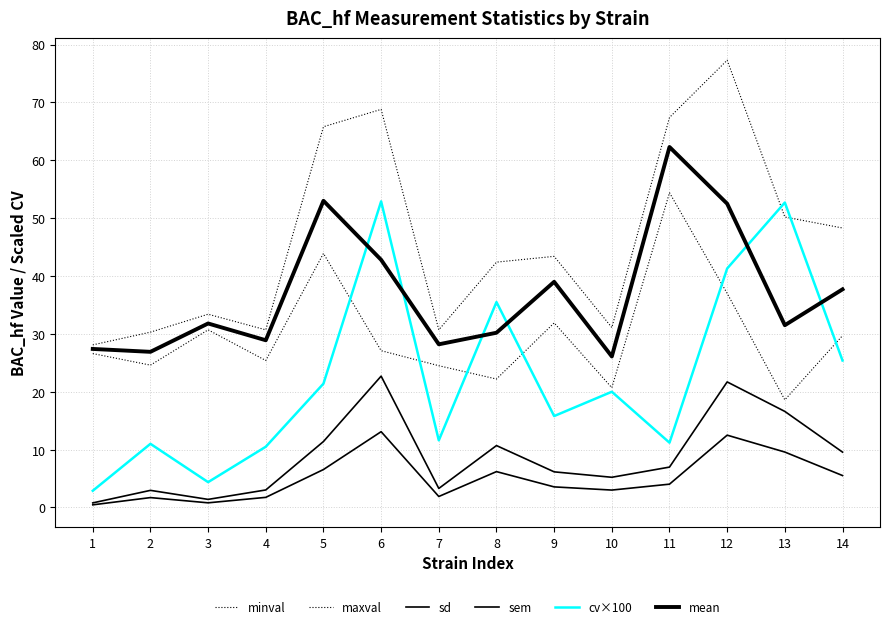

Reading left to right, list all the values displayed in this chart.

minval: 1=26.6	2=24.6	3=30.7	4=25.4	5=43.9	6=27.1	7=24.5	8=22.2	9=31.9	10=20.7	11=54.4	12=37.0	13=18.6	14=29.7
maxval: 1=28.1	2=30.3	3=33.4	4=30.7	5=65.8	6=68.8	7=30.7	8=42.4	9=43.4	10=31.1	11=67.4	12=77.3	13=50.2	14=48.3
sd: 1=0.8	2=3.0	3=1.4	4=3.0	5=11.4	6=22.7	7=3.3	8=10.7	9=6.2	10=5.2	11=7.0	12=21.7	13=16.6	14=9.6
sem: 1=0.5	2=1.7	3=0.8	4=1.8	5=6.6	6=13.1	7=1.9	8=6.2	9=3.6	10=3.0	11=4.0	12=12.5	13=9.6	14=5.5
cv×100: 1=2.9	2=11.0	3=4.4	4=10.5	5=21.4	6=52.9	7=11.6	8=35.5	9=15.8	10=20.0	11=11.2	12=41.3	13=52.7	14=25.4
mean: 1=27.4	2=26.9	3=31.8	4=28.9	5=53.0	6=42.8	7=28.2	8=30.2	9=39.0	10=26.1	11=62.3	12=52.5	13=31.5	14=37.7